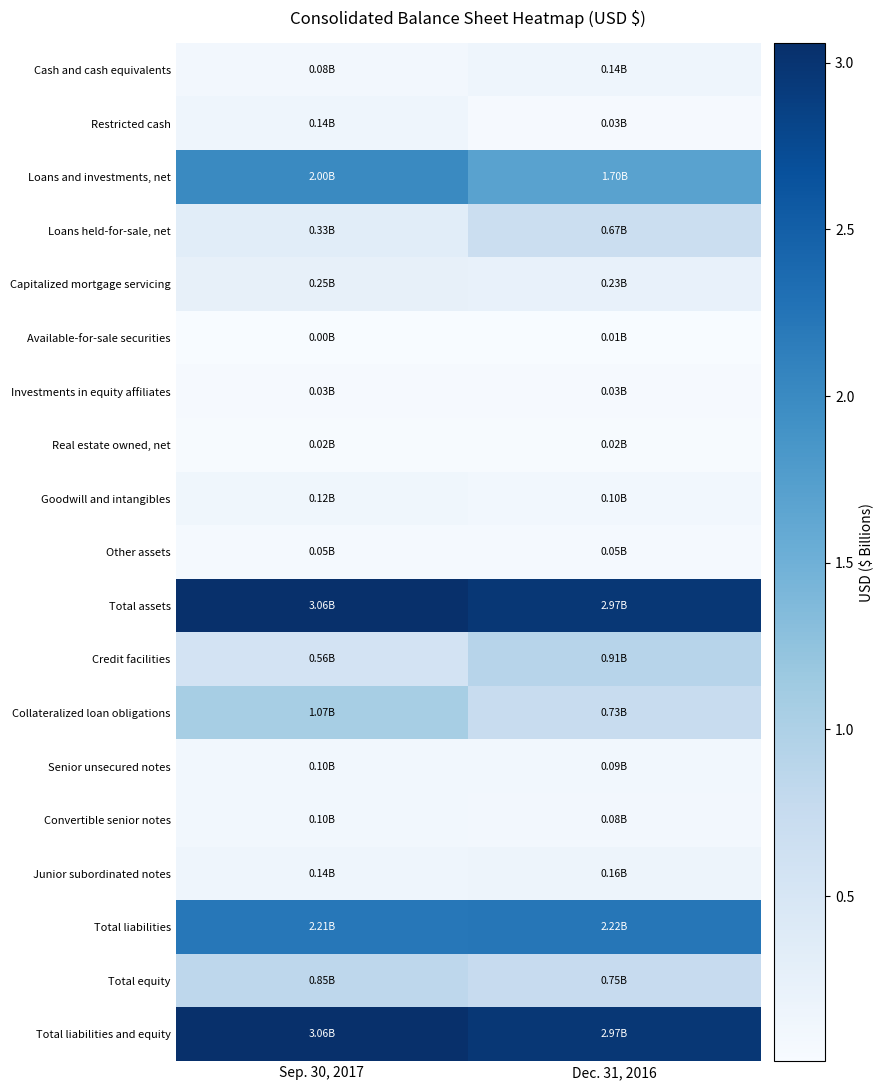

Reading left to right, list all the values displayed in this chart.

Cash and cash equivalents: Sep. 30, 2017=0.1	Dec. 31, 2016=0.1
Restricted cash: Sep. 30, 2017=0.1	Dec. 31, 2016=0.0
Loans and investments, net: Sep. 30, 2017=2.0	Dec. 31, 2016=1.7
Loans held-for-sale, net: Sep. 30, 2017=0.3	Dec. 31, 2016=0.7
Capitalized mortgage servicing: Sep. 30, 2017=0.2	Dec. 31, 2016=0.2
Available-for-sale securities: Sep. 30, 2017=0.0	Dec. 31, 2016=0.0
Investments in equity affiliates: Sep. 30, 2017=0.0	Dec. 31, 2016=0.0
Real estate owned, net: Sep. 30, 2017=0.0	Dec. 31, 2016=0.0
Goodwill and intangibles: Sep. 30, 2017=0.1	Dec. 31, 2016=0.1
Other assets: Sep. 30, 2017=0.0	Dec. 31, 2016=0.0
Total assets: Sep. 30, 2017=3.1	Dec. 31, 2016=3.0
Credit facilities: Sep. 30, 2017=0.6	Dec. 31, 2016=0.9
Collateralized loan obligations: Sep. 30, 2017=1.1	Dec. 31, 2016=0.7
Senior unsecured notes: Sep. 30, 2017=0.1	Dec. 31, 2016=0.1
Convertible senior notes: Sep. 30, 2017=0.1	Dec. 31, 2016=0.1
Junior subordinated notes: Sep. 30, 2017=0.1	Dec. 31, 2016=0.2
Total liabilities: Sep. 30, 2017=2.2	Dec. 31, 2016=2.2
Total equity: Sep. 30, 2017=0.8	Dec. 31, 2016=0.7
Total liabilities and equity: Sep. 30, 2017=3.1	Dec. 31, 2016=3.0